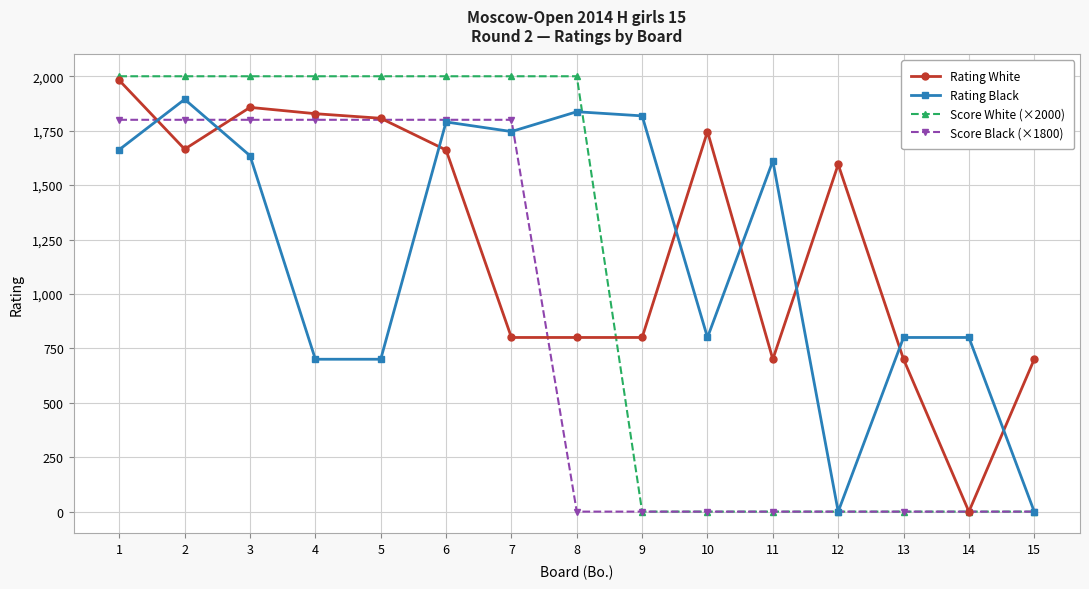

The Rating Black series shows 1319 at 14. True or false?

False